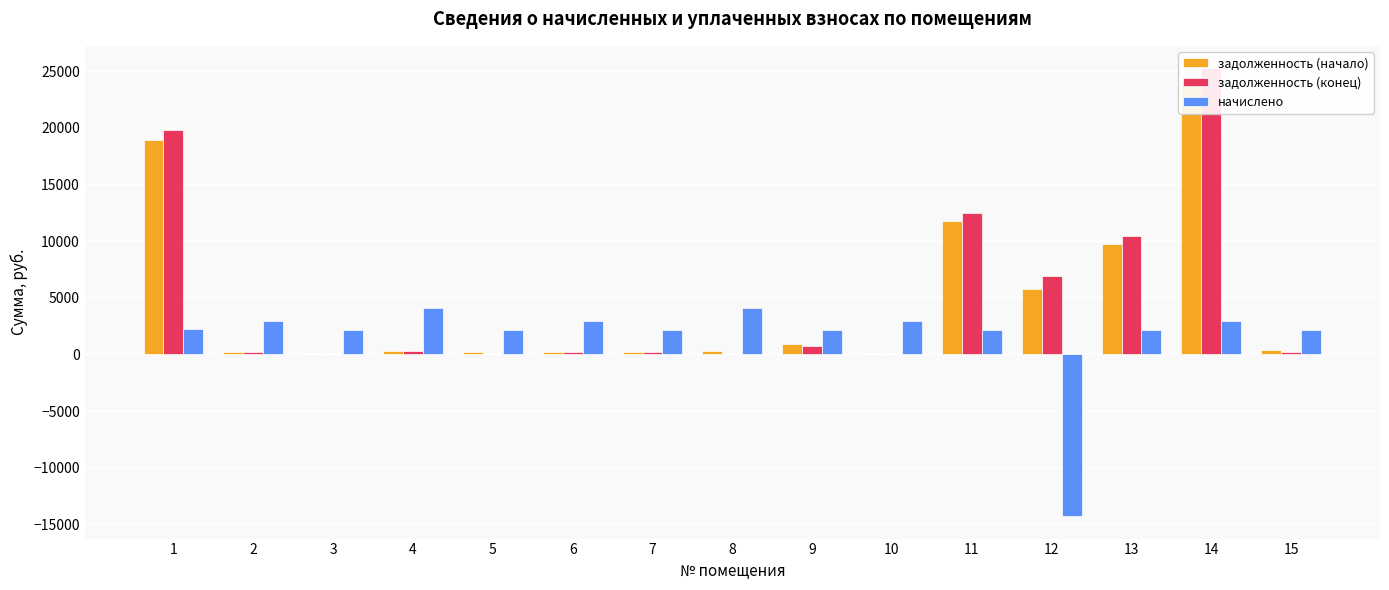

Is the value of задолженность (конец) at 7 greater than the value of задолженность (начало) at 14?

No